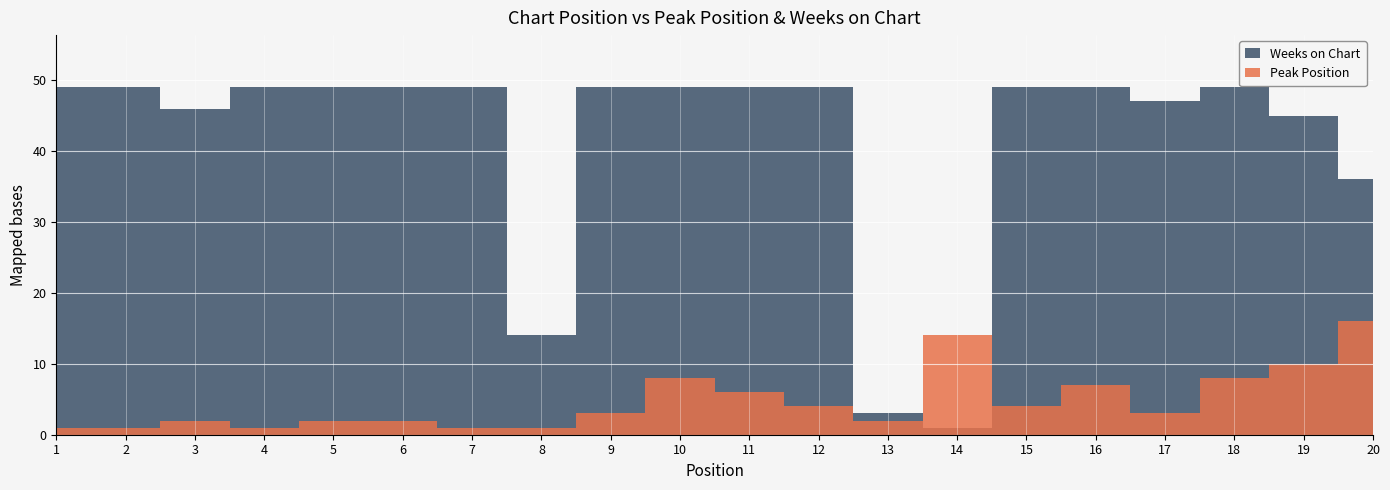

Where is the first local minimum for Weeks on Chart?

3